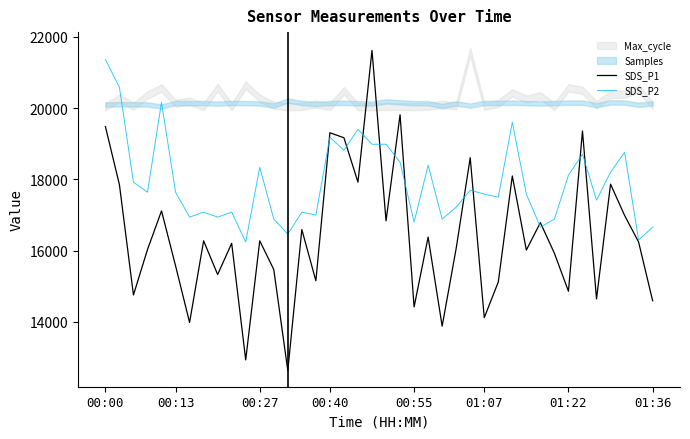

Where is SDS_P2 nearest to the value 18802?

17